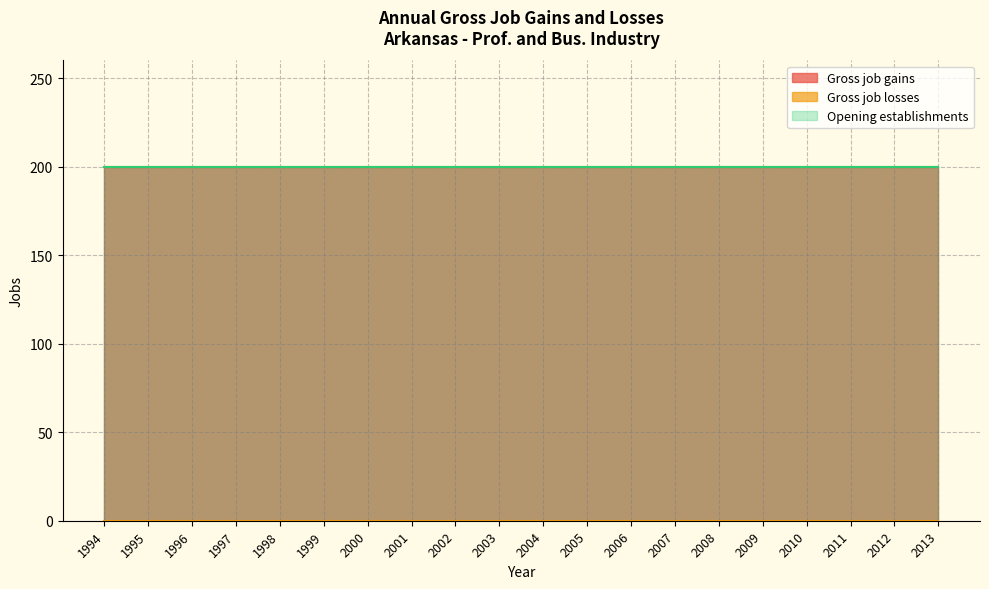

True or false: Gross job gains and Opening establishments cross at least once.

False